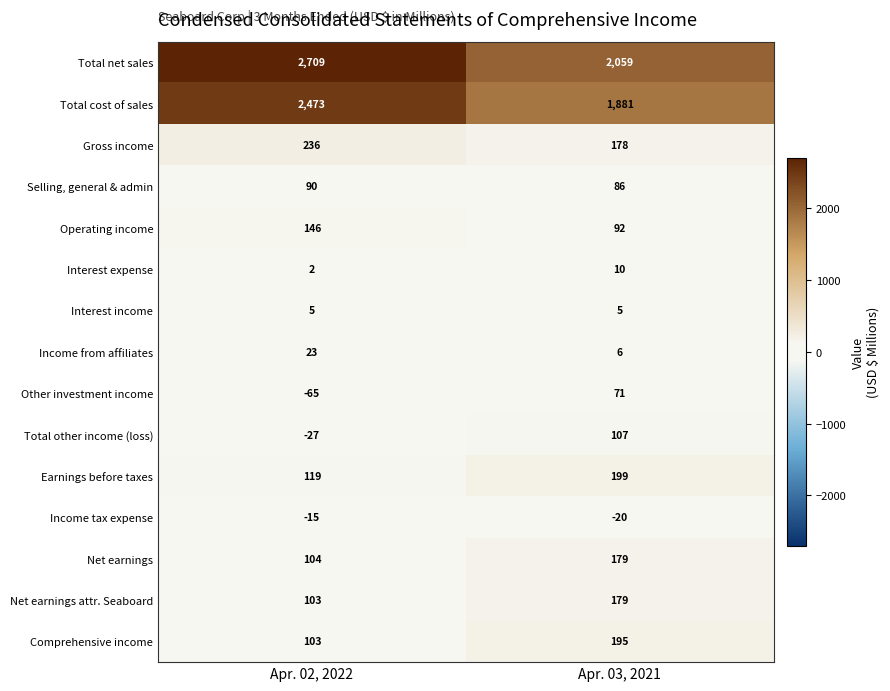

The Other investment income series shows -65 at Apr. 02, 2022. True or false?

True